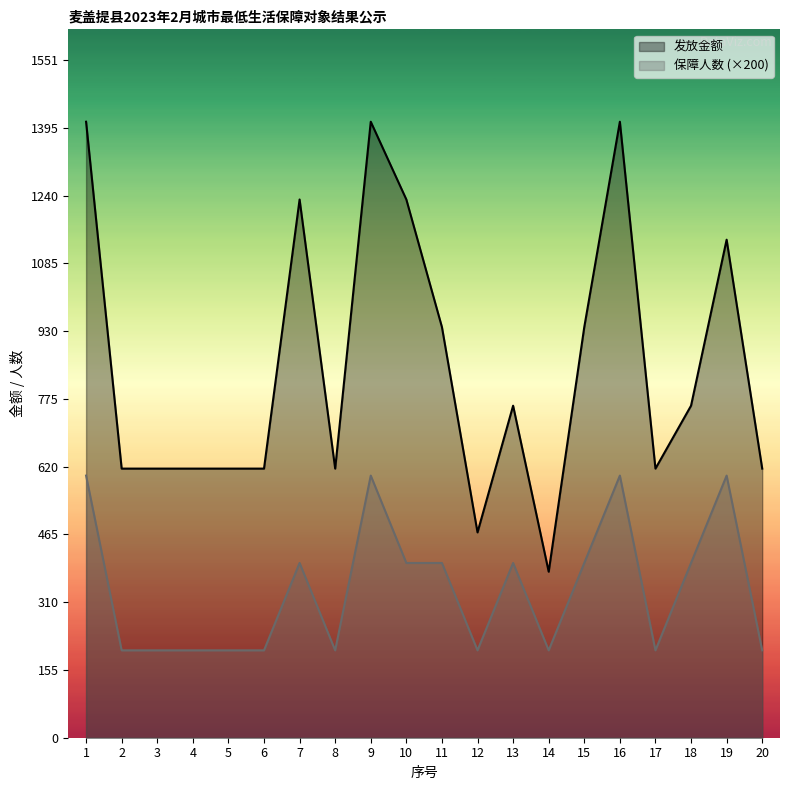

The value of 发放金额 at 17 is 387. True or false?

False